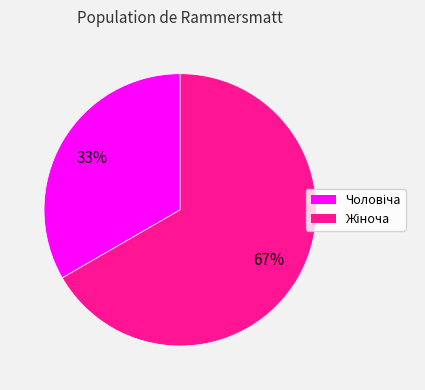

To the nearest percent, what is the average slice percentage?

50%